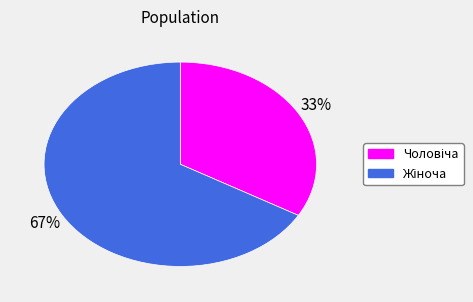

How many segments does this pie chart have?

2